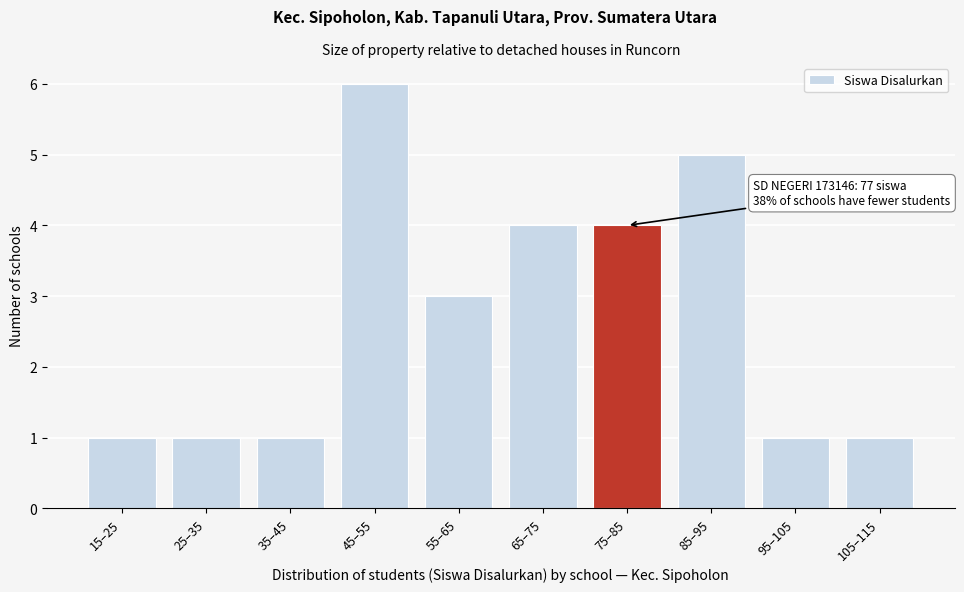

Reading left to right, transcribe all the data shown in this chart.

1	1	1	6	3	4	4	5	1	1